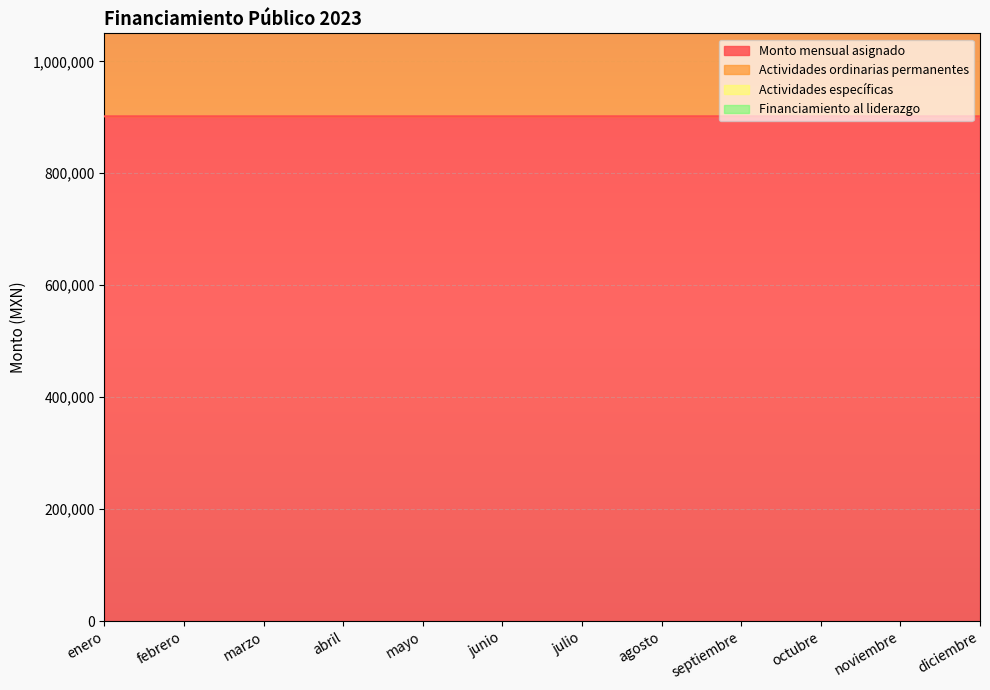

The value of Monto mensual asignado at octubre is 901741. True or false?

True